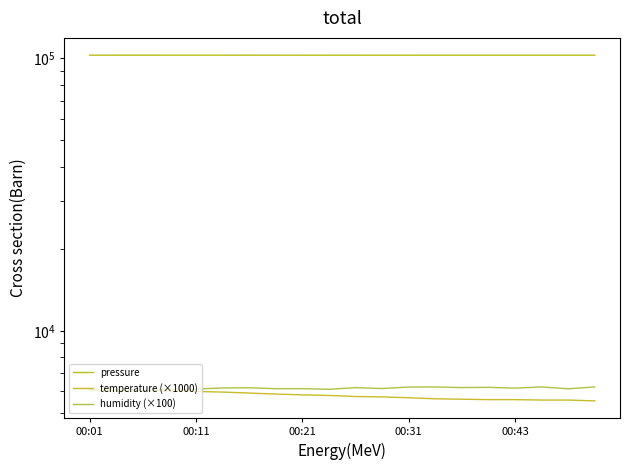

At which label does temperature (×1000) first exceed 5800?

00:01